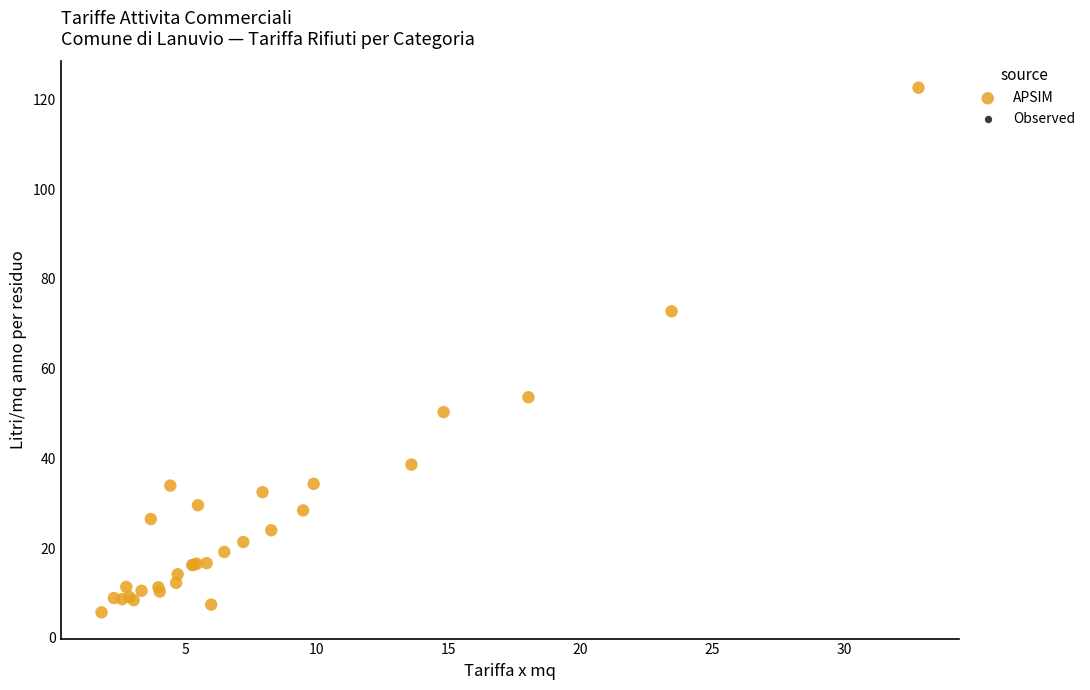

What Y value in the scatter plot is closest to 64?

72.8